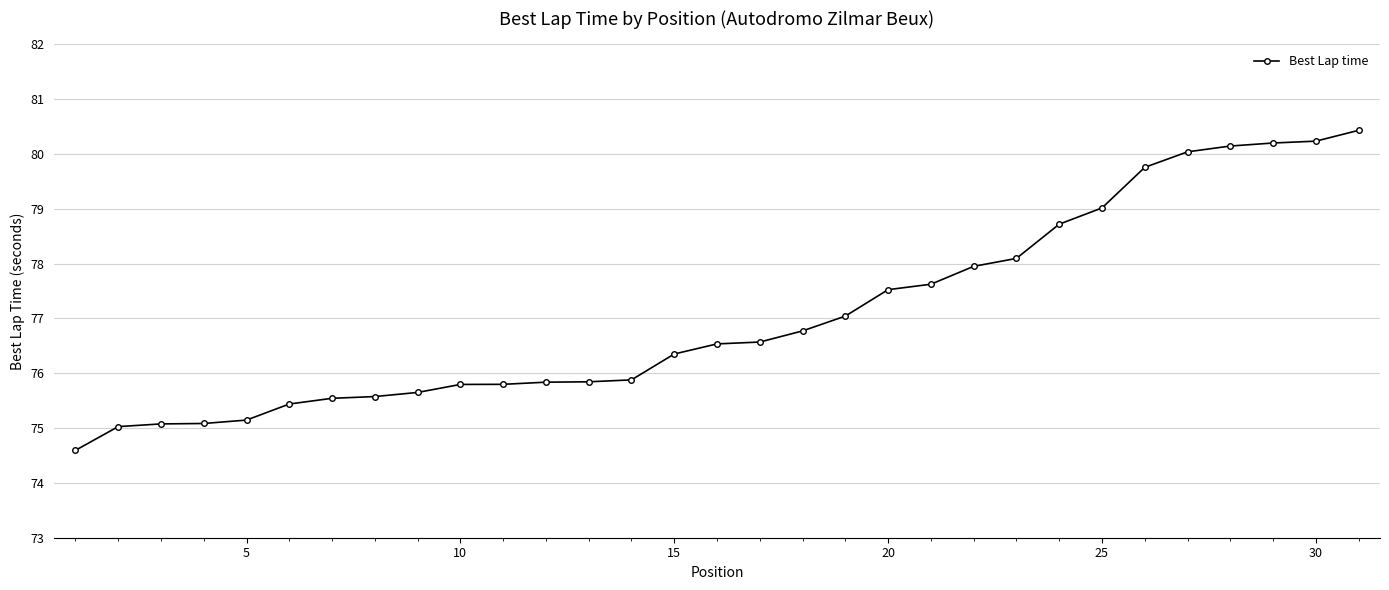

What is the sum of all values?

2389.2